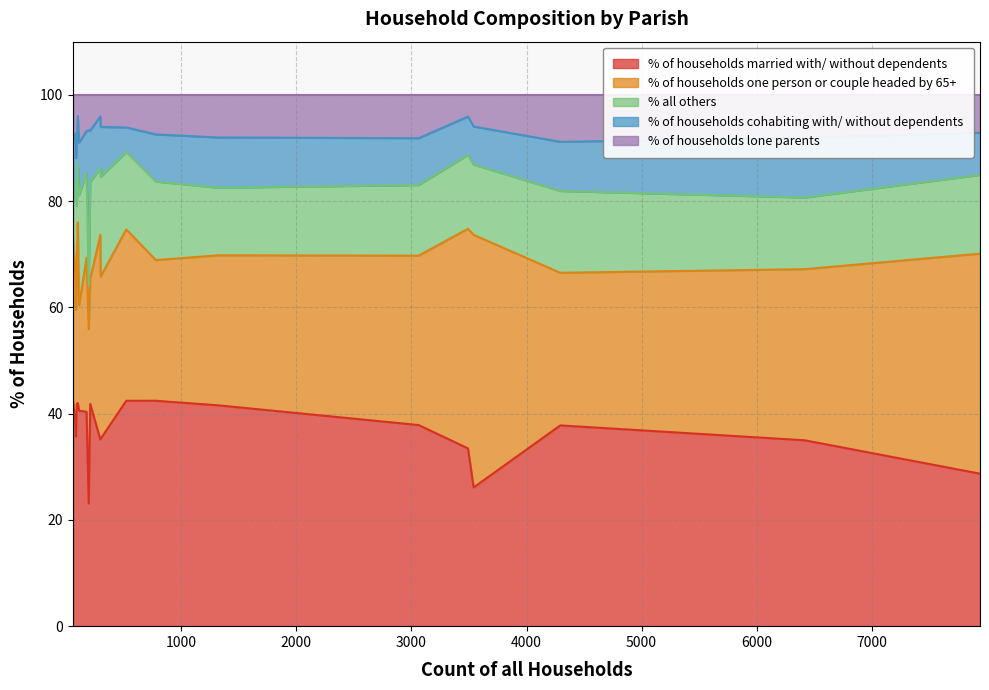

After their last crossing, which series has the higher values: % of households cohabiting with/ without dependents or % all others?

% all others